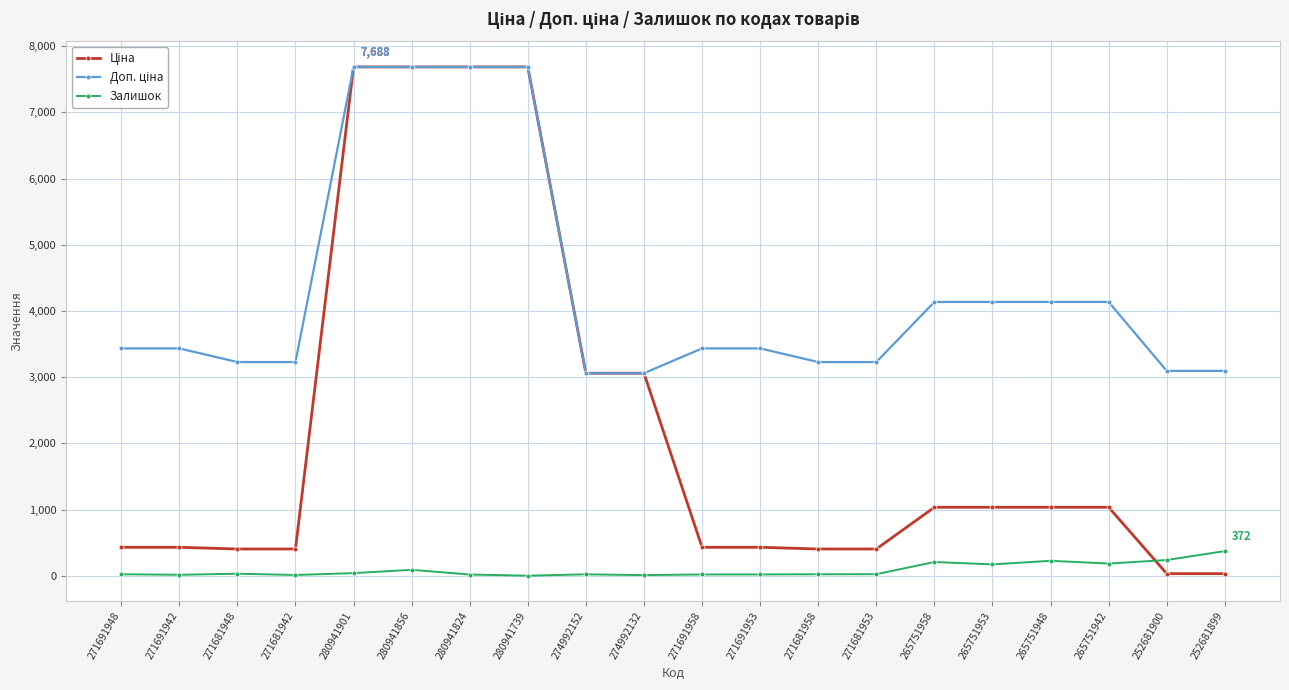

The Залишок series shows 39.0 at 280941901. True or false?

True